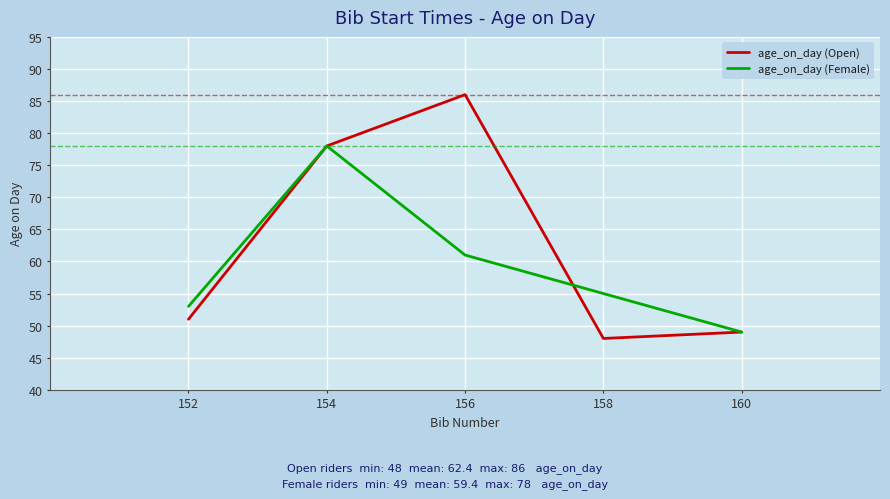

At which label does age_on_day (Female) reach its peak?

154